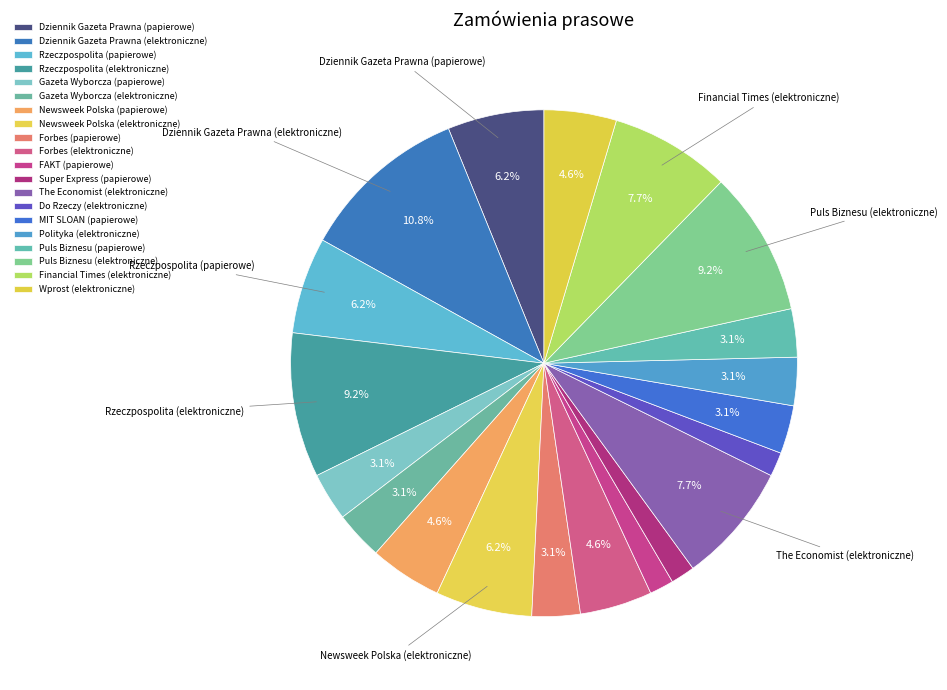

How many segments does this pie chart have?

20